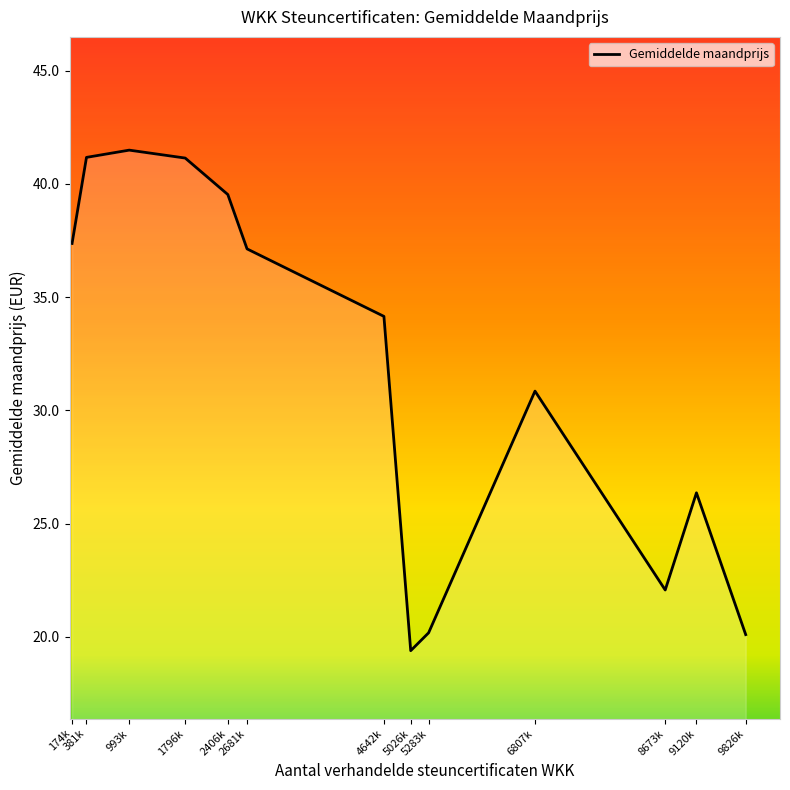

What is the difference between the maximum and minimum values?

22.1